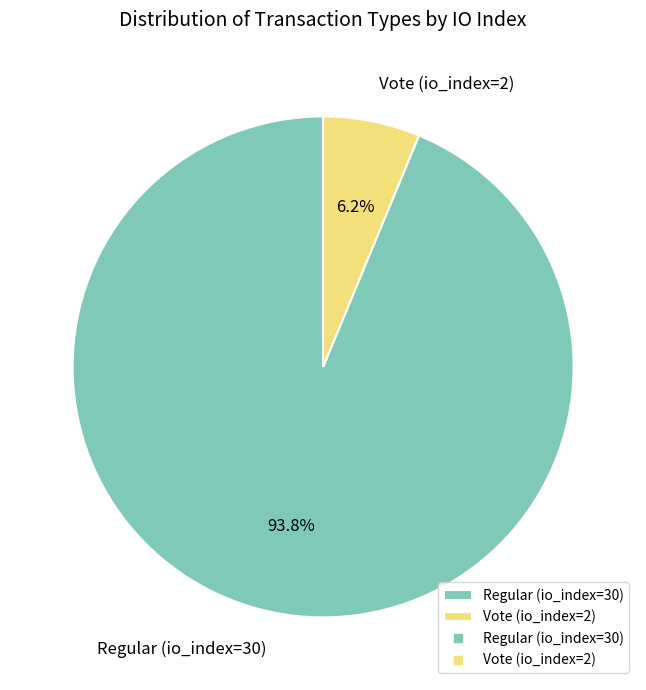

What is the largest slice in the pie chart?

Regular (io_index=30)